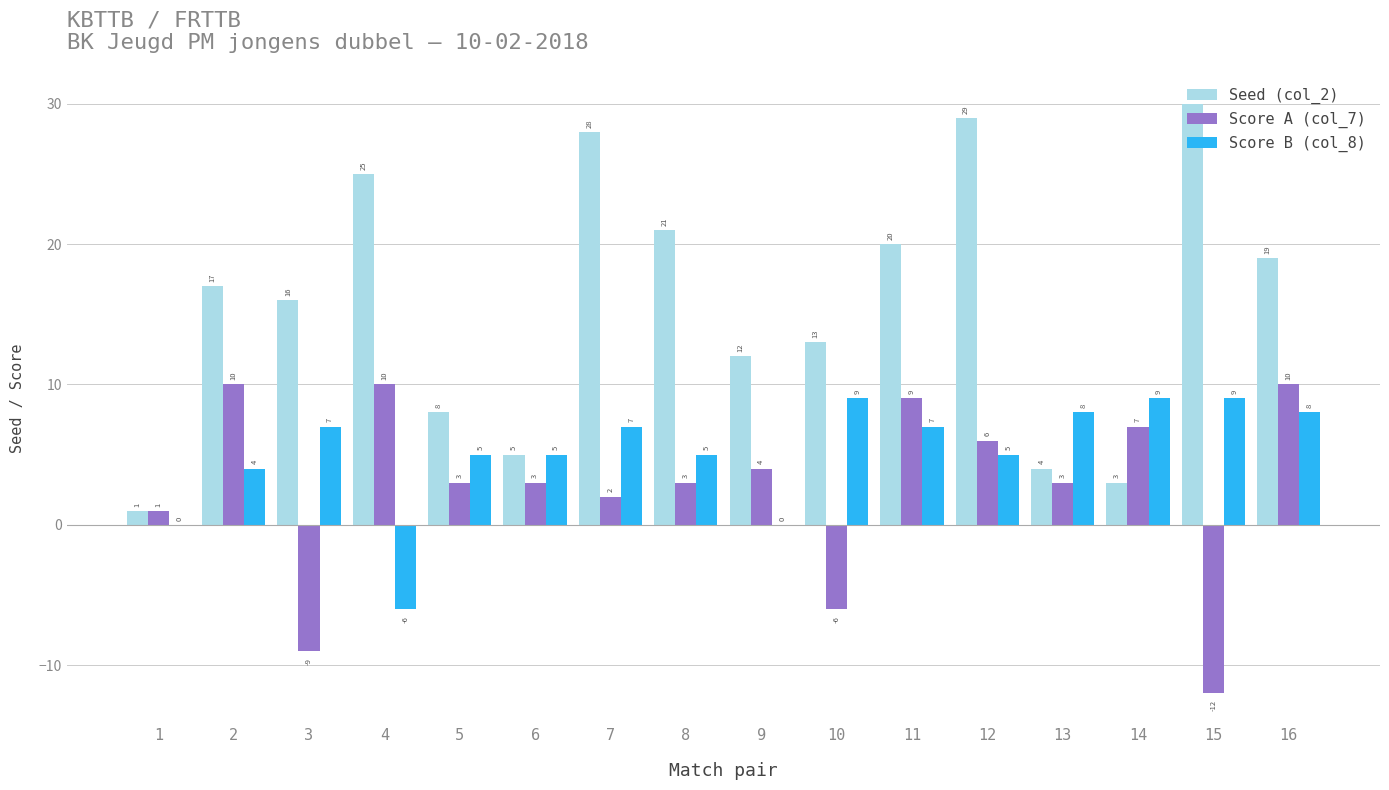

Which series has the largest total across all categories?

Seed (col_2)